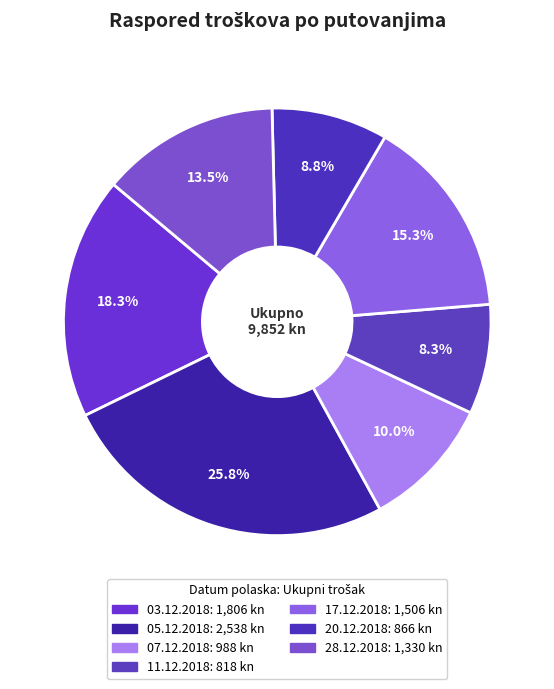

Combined, what portion of the pie is 03.12.2018 and 11.12.2018?

26.6%